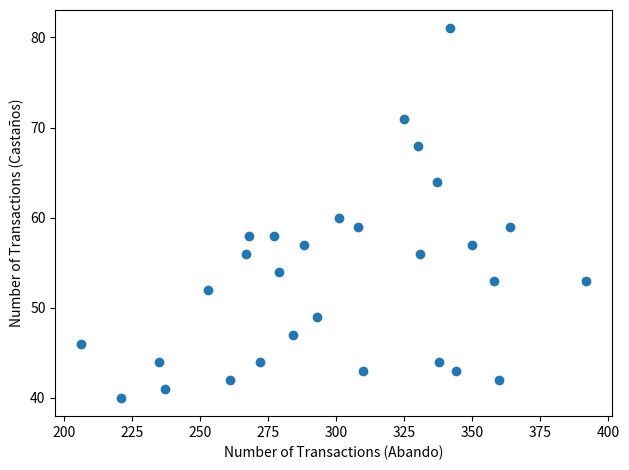

What is the range of X values (max minus min)?

186